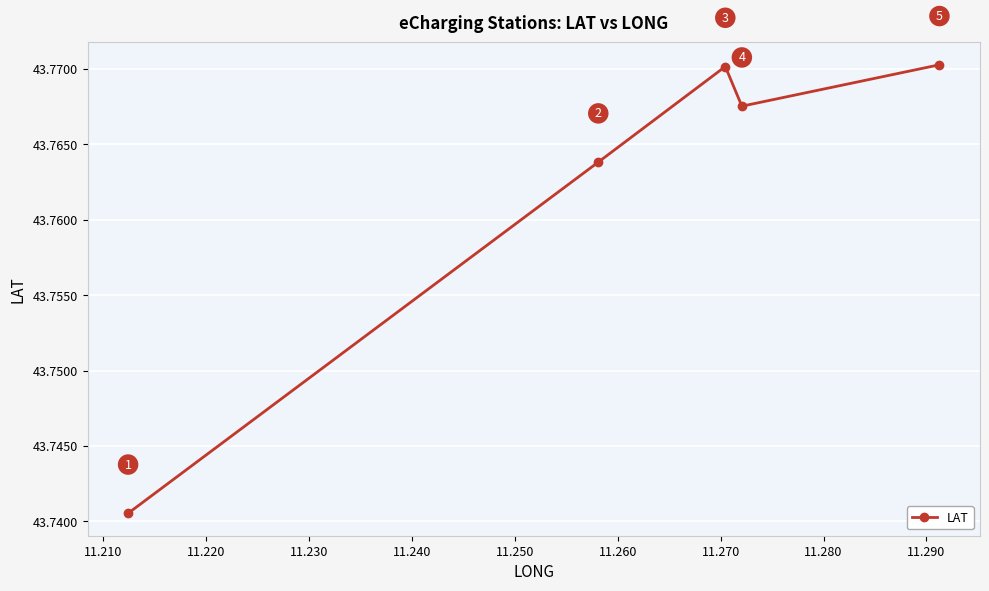

How many points are higher than both their immediate neighbors (excluding endpoints)?

1